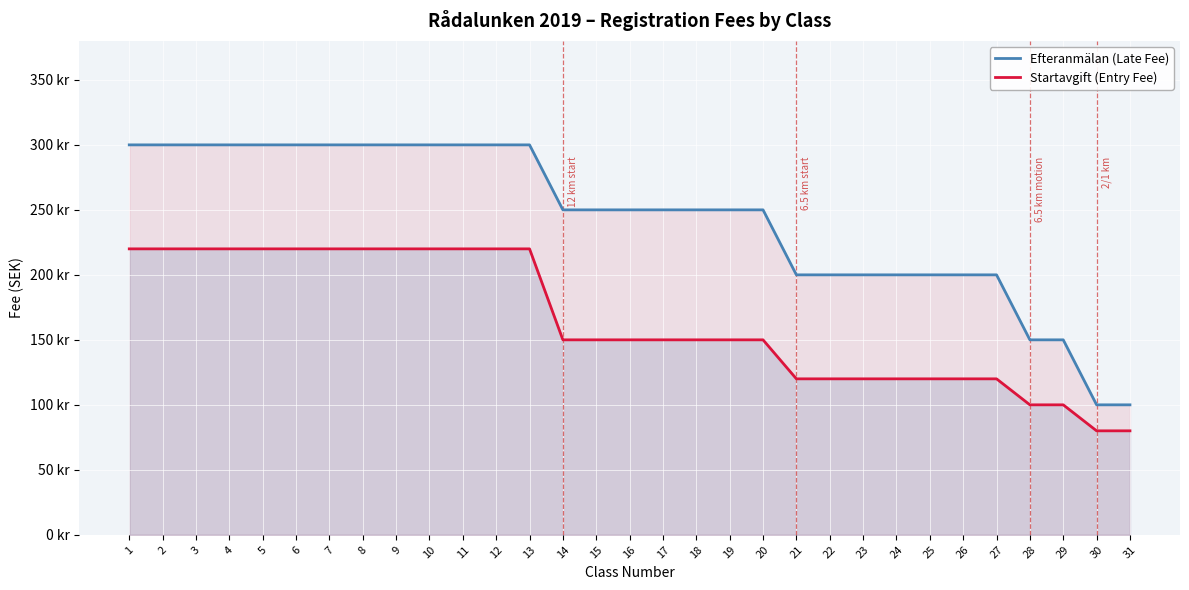

At how many categories does at least one series exceed 85?

31